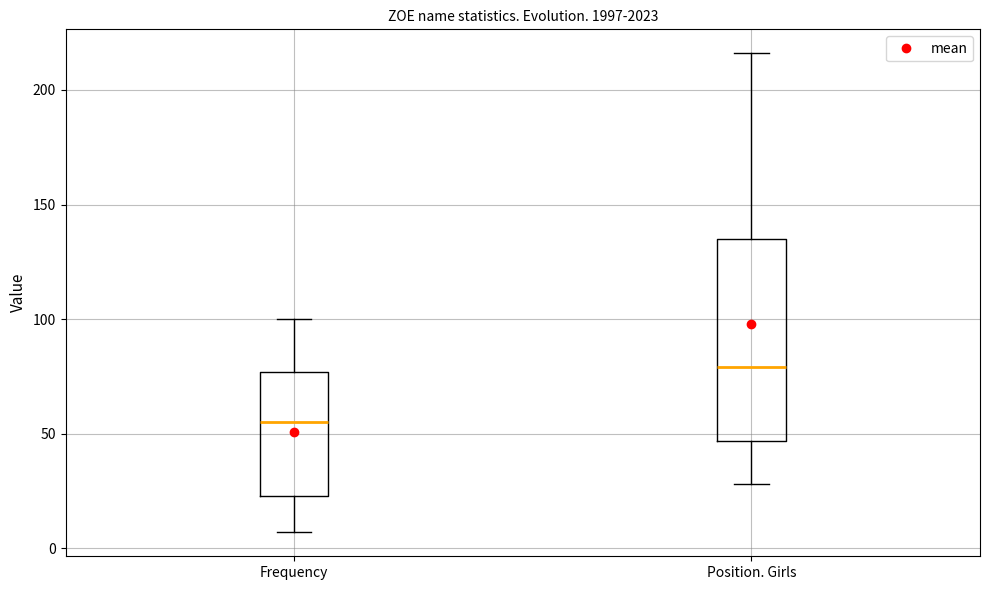

Reading left to right, transcribe this box plot: for each box, give where its median line is, the range the box spans, and where its two whiskers end, as read against the y-axis. The values are not printed on the chart, so give them approximately, as read against the axis.

Frequency: median 55, box 25 to 75, whiskers 5 to 100
Position. Girls: median 80, box 45 to 135, whiskers 30 to 215